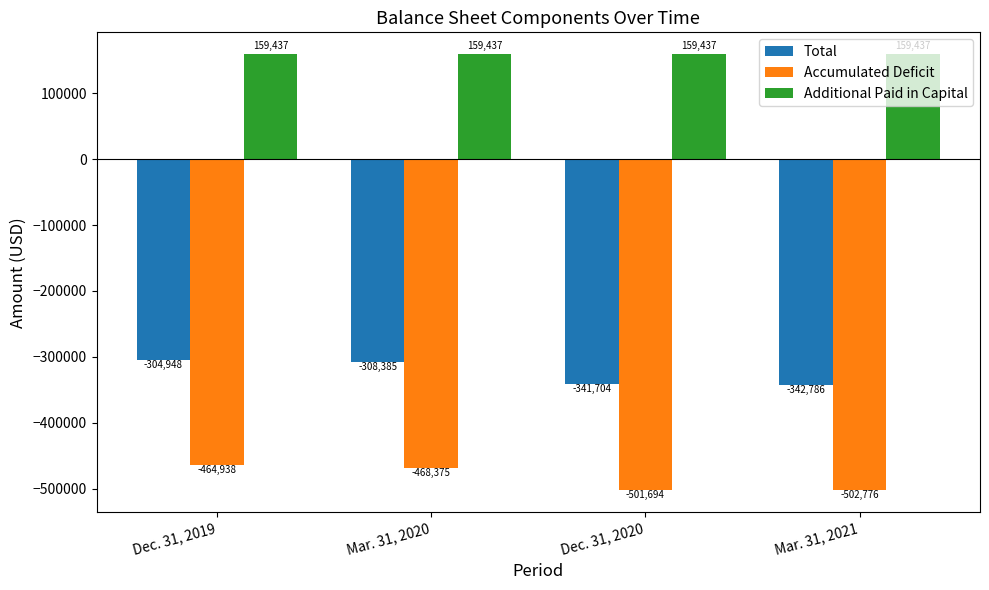

What is the label of the 4th bar from the left?

Mar. 31, 2021